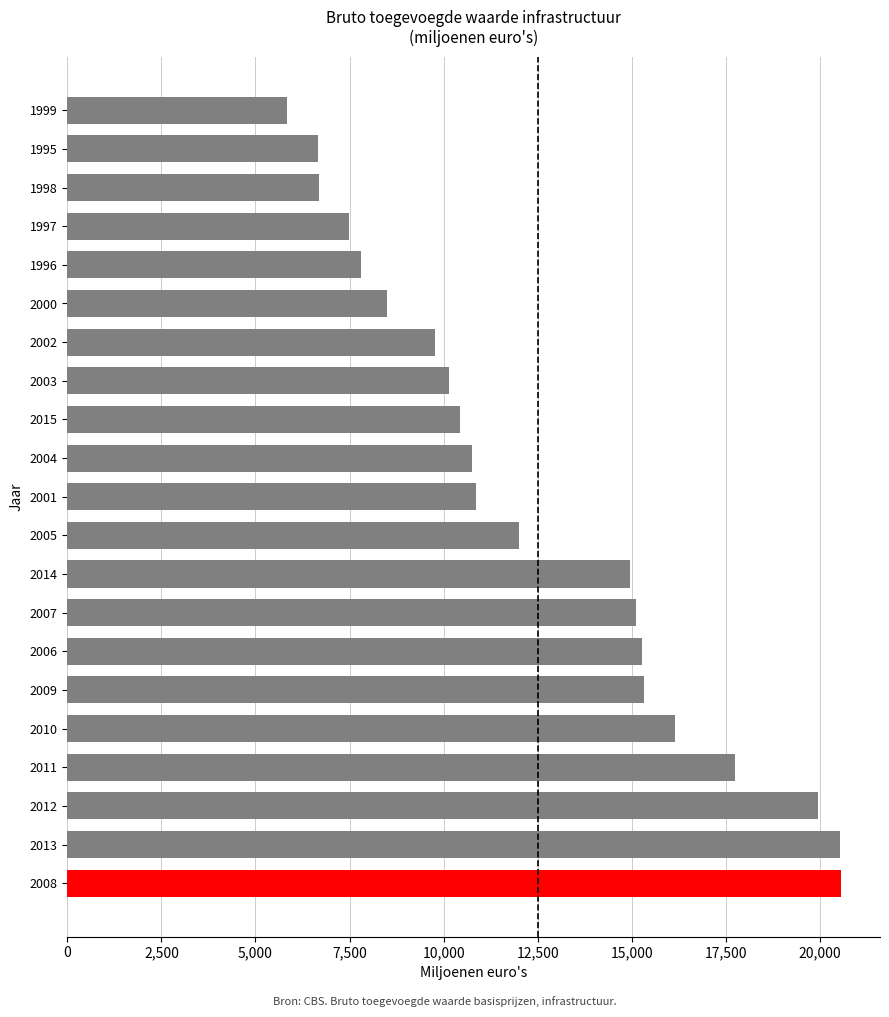

What is the difference between the maximum and minimum values?

14737